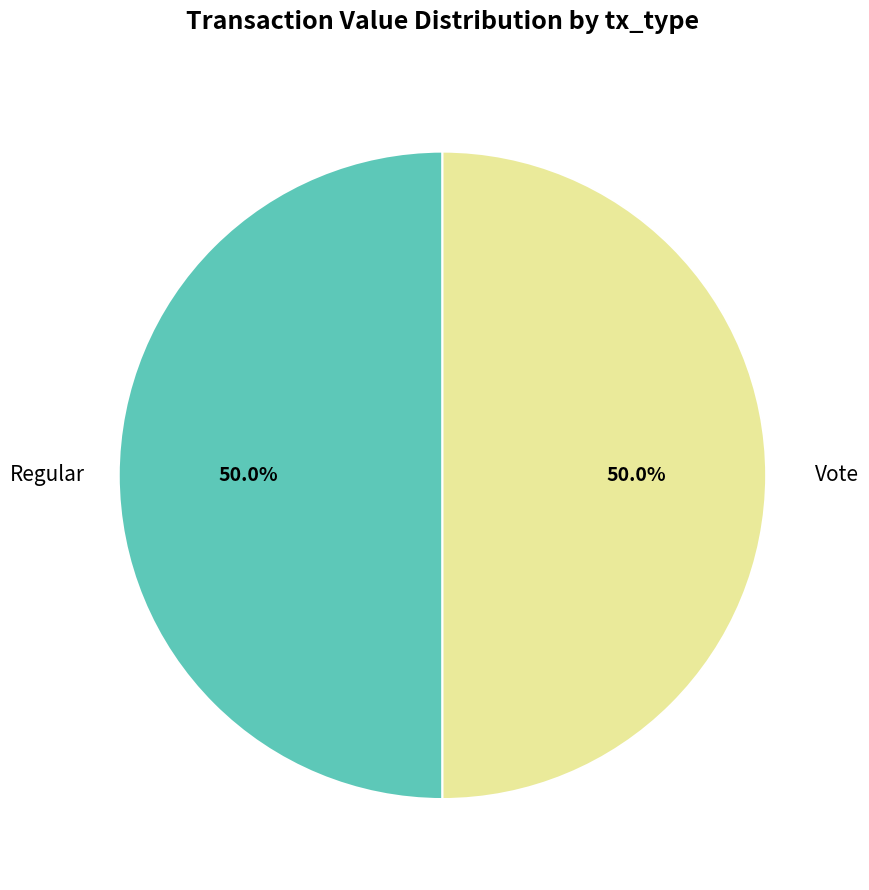

Count the number of slices in the pie.

2